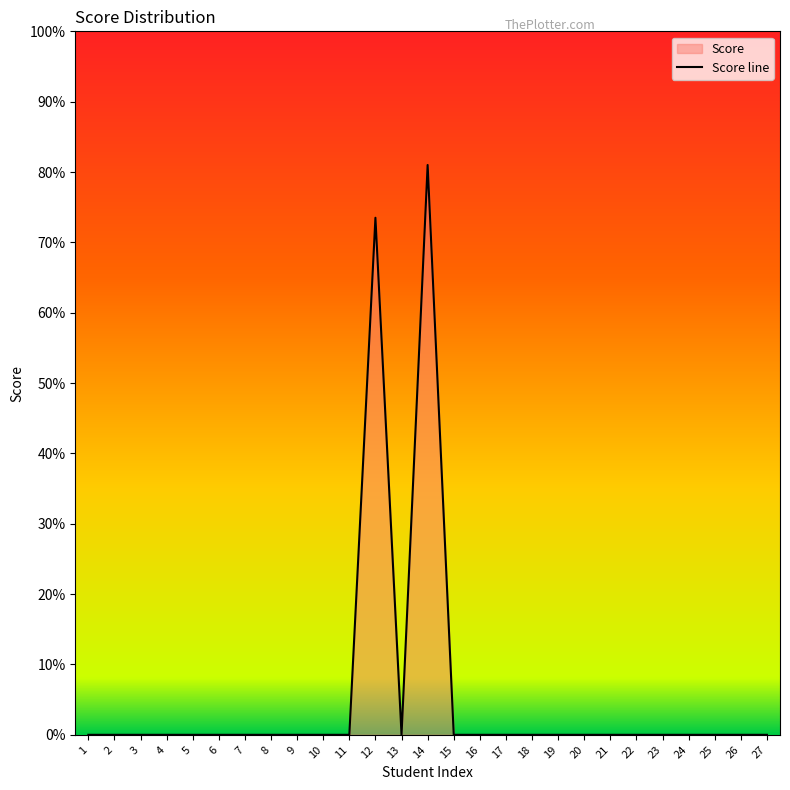

Rank the categories by value from lowest to highest.

1, 2, 3, 4, 5, 6, 7, 8, 9, 10, 11, 13, 15, 16, 17, 18, 19, 20, 21, 22, 23, 24, 25, 26, 27, 12, 14